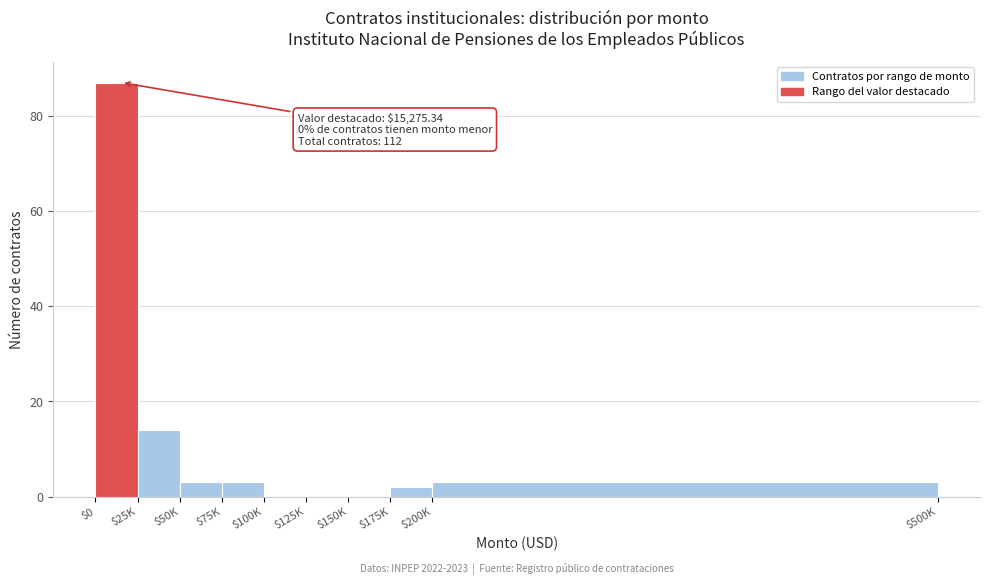

Is it true that the value at $25K is 6?

False